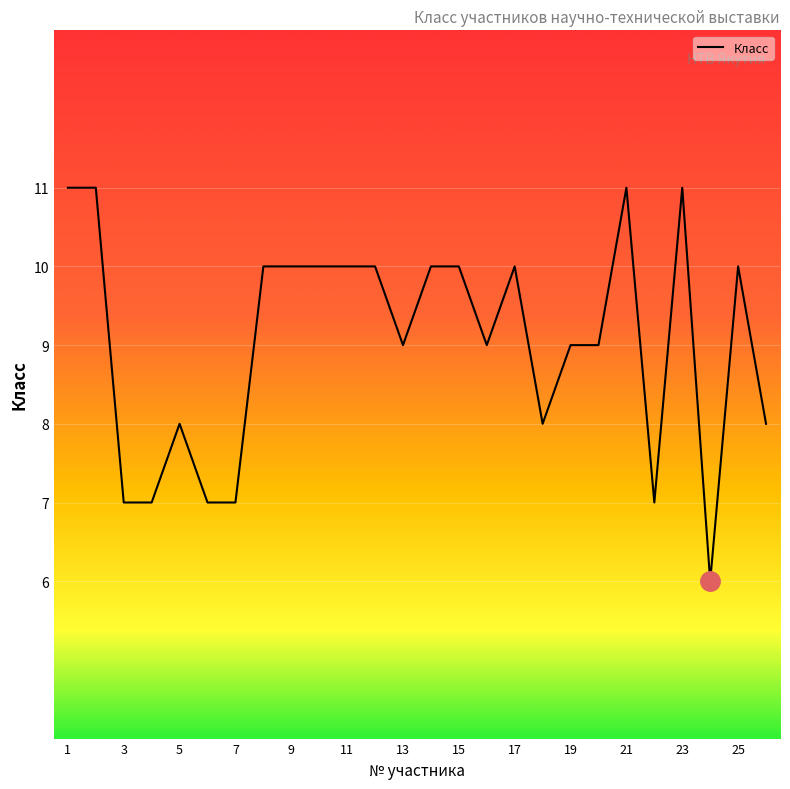

What is the difference between the maximum and minimum values?

5